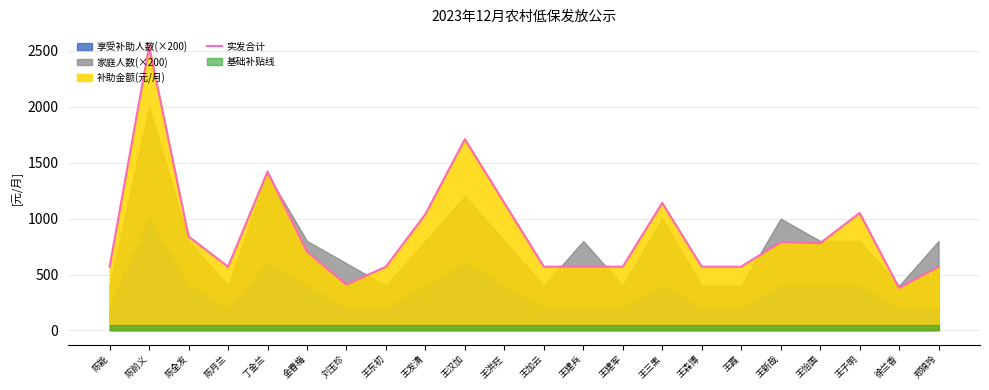

At which category does the chart reach its minimum across all series?

徐兰香